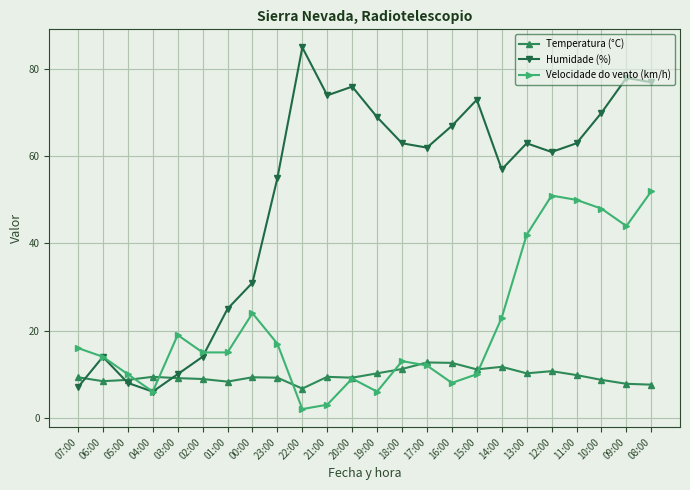

True or false: Temperatura (°C) has more than 2 interior local peaks.

True